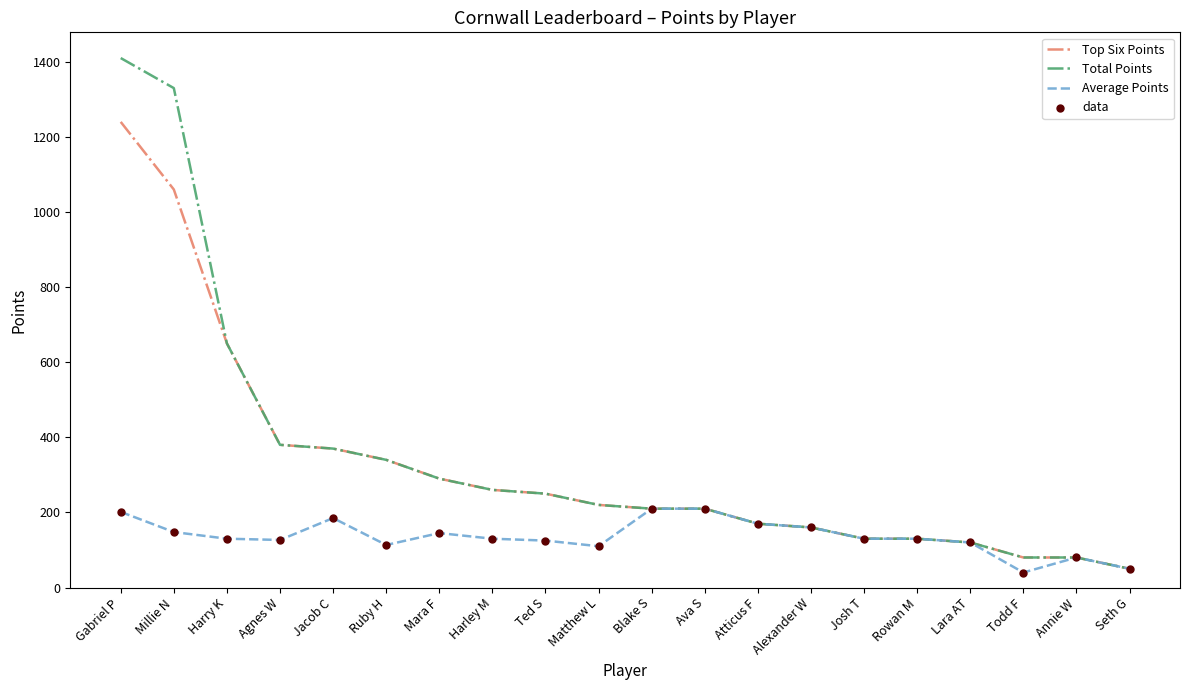

List the series in order of their peak value, highest first.

Total Points, Top Six Points, Average Points